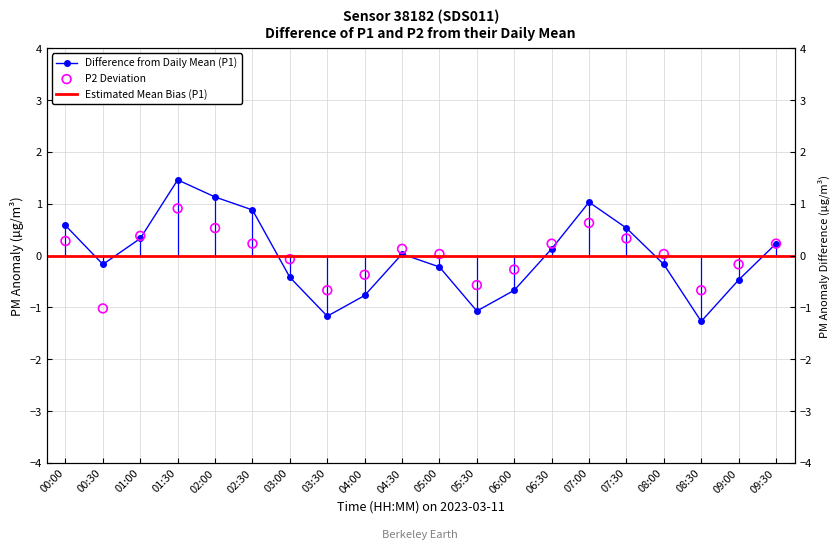

At which category is the sum across all series the highest?

01:30